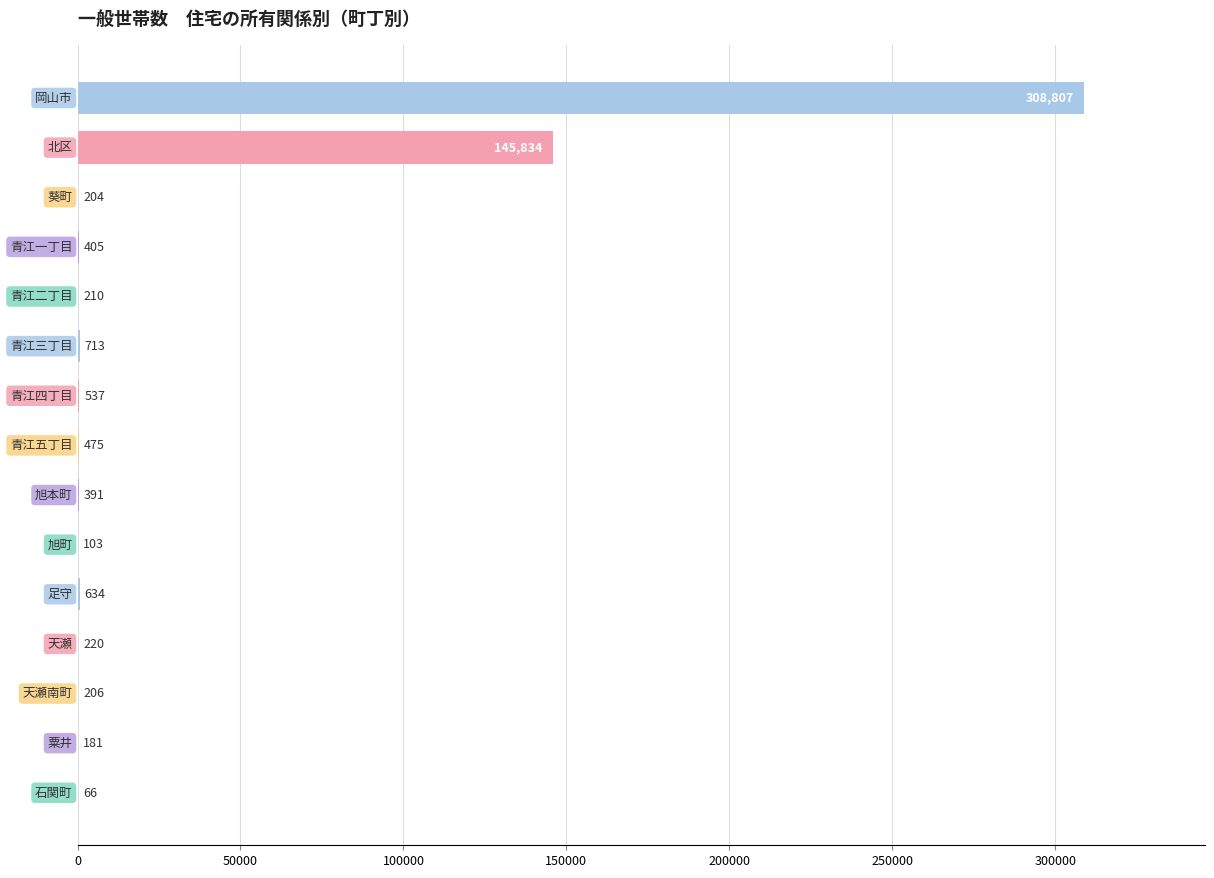

How many series are shown in this chart?

1